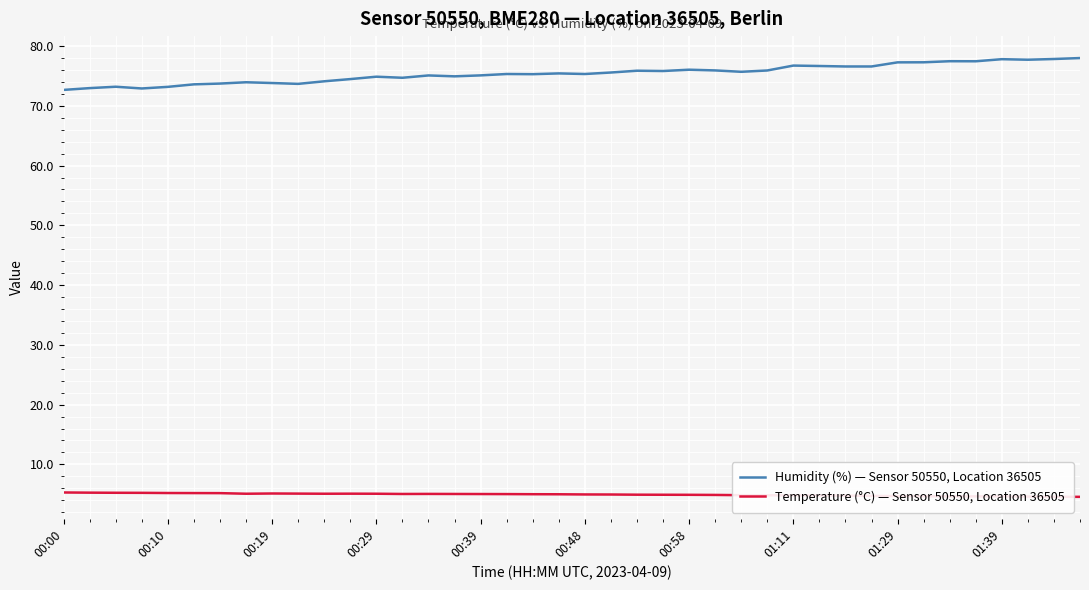

List the series in order of their overall mean, lowest first.

Temperature (°C) — Sensor 50550, Location 36505, Humidity (%) — Sensor 50550, Location 36505